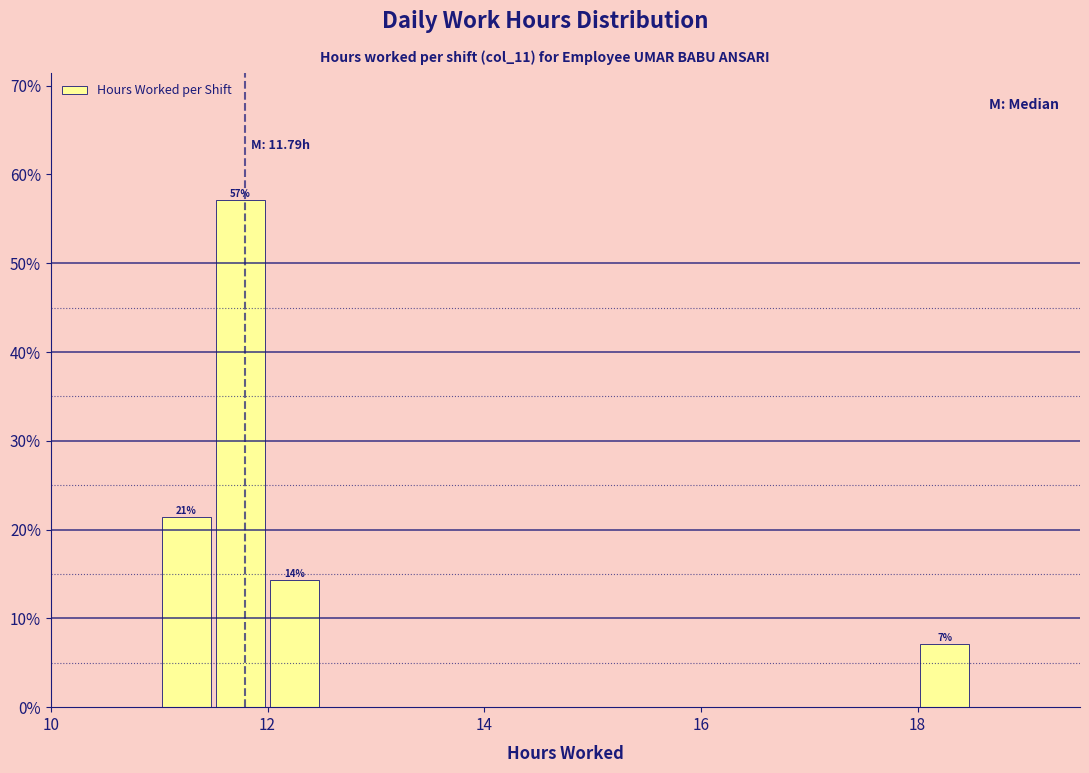

Read against the x-axis, roughly where is the centre of the tallest bar?

11.8